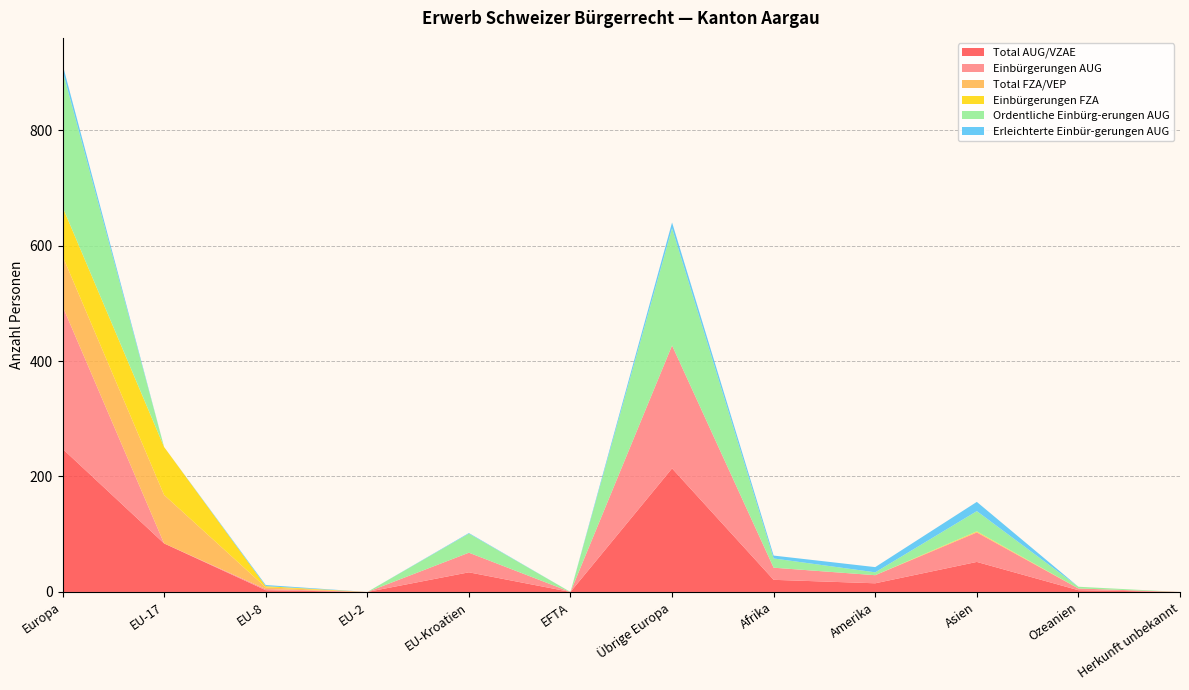

Reading right to left, list all the values displayed in this chart.

Total AUG/VZAE: 0	3	52	15	21	214	0	34	0	3	84	248
Einbürgerungen AUG: 0	3	51	14	21	213	0	34	0	2	0	247
Total FZA/VEP: 0	0	1	0	0	0	0	0	0	3	84	87
Einbürgerungen FZA: 0	0	1	0	0	0	0	0	0	2	83	85
Ordentliche Einbürg-erungen AUG: 0	3	35	5	16	203	0	33	0	0	0	236
Erleichterte Einbür-gerungen AUG: 0	0	16	9	5	10	0	1	0	2	0	11